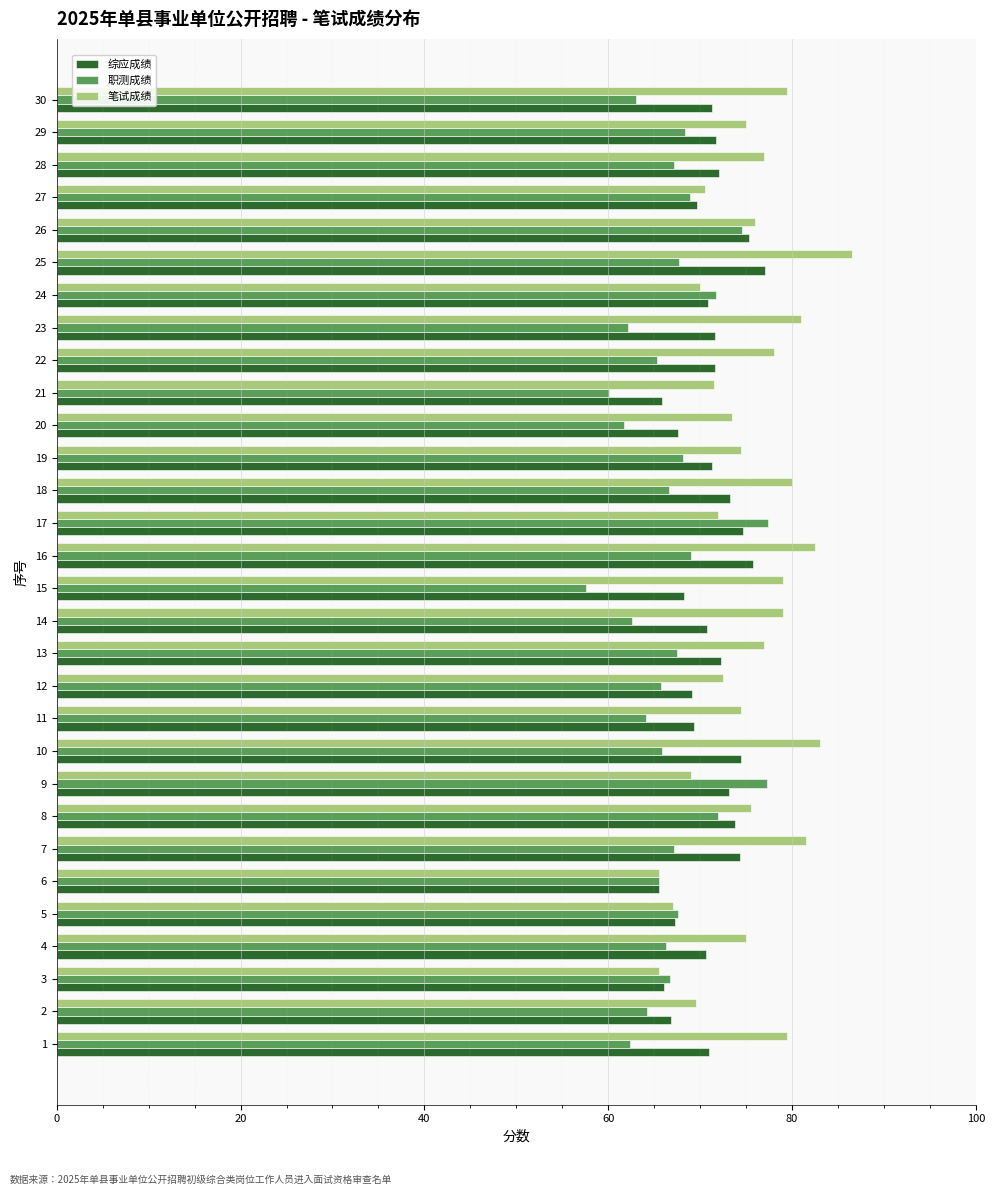

What is the difference between the maximum and minimum values in the 职测成绩 series?

19.8